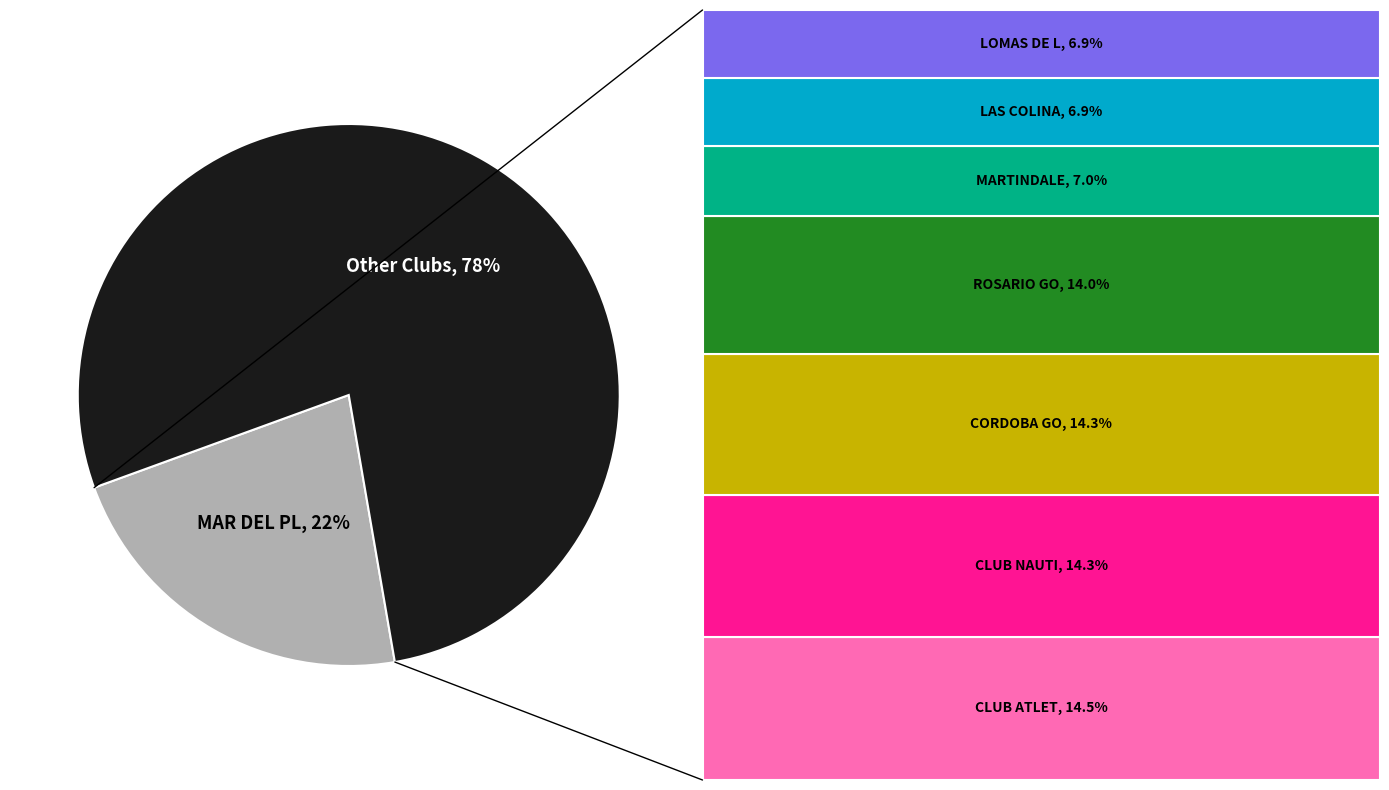

Is there any slice that represents more than half of the pie?

Yes